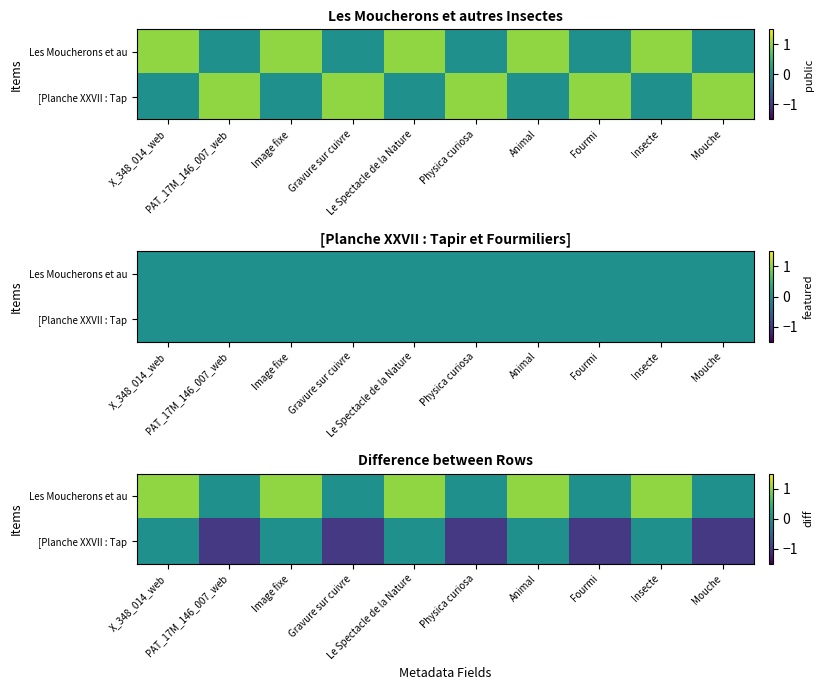

At how many categories does at least one series exceed 0?

5